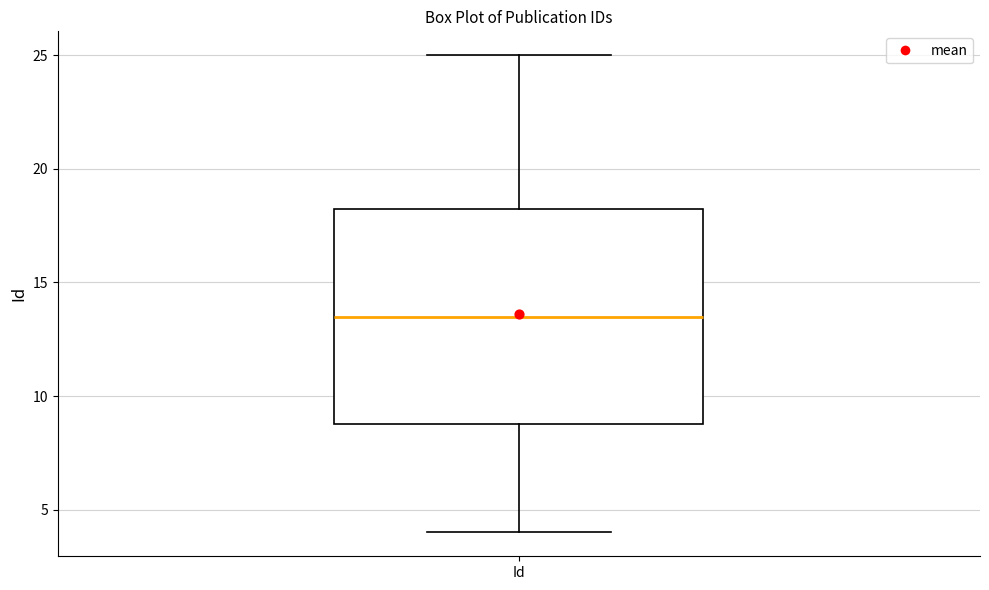

Where does the lower whisker of the box for Id end on the y-axis? The values are not printed on the chart, so give them approximately, as read against the axis.

4.0